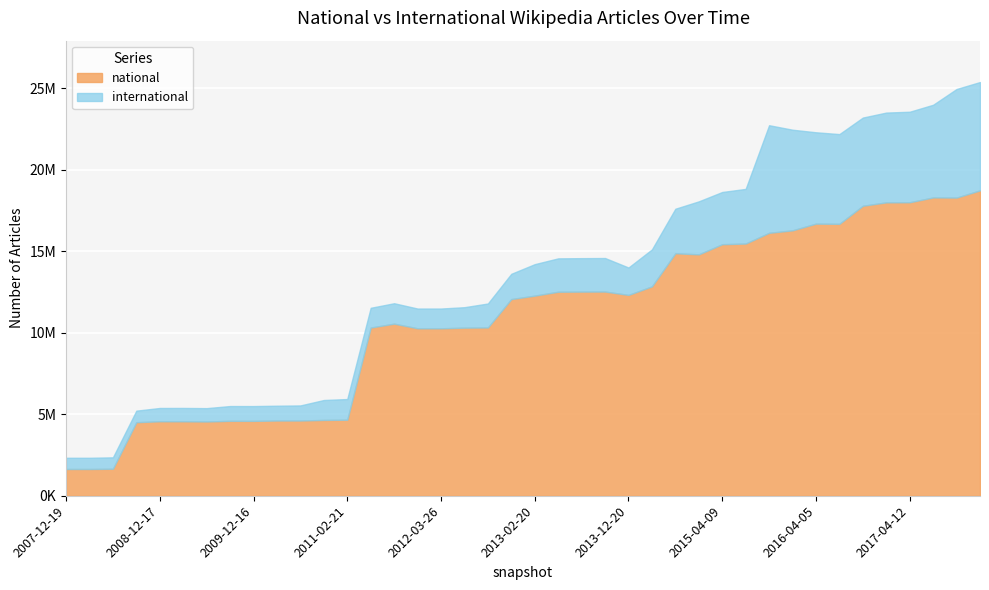

Reading right to left, list all the values displayed in this chart.

national: 2017-12-22=18745501	2017-10-12=18302696	2017-07-24=18311742	2017-04-12=18015863	2016-12-27=18009008	2016-10-07=17800737	2016-07-04=16691090	2016-04-05=16702914	2016-01-04=16291910	2015-10-01=16139630	2015-07-03=15481227	2015-04-09=15439998	2015-01-19=14816766	2014-09-08=14885690	2014-03-28=12853120	2013-12-20=12327321	2013-09-10=12533857	2013-07-09=12531194	2013-05-21=12522871	2013-02-20=12283524	2012-12-11=12072895	2012-10-31=10329222	2012-07-13=10318620	2012-03-26=10278412	2012-01-18=10278373	2011-09-05=10563520	2011-06-10=10325321	2011-02-21=4666501	2010-11-17=4654071	2010-07-26=4617136	2010-04-01=4617121	2009-12-16=4595417	2009-09-25=4598108	2009-06-17=4557314	2009-04-06=4569126	2008-12-17=4571310	2008-10-10=4514543	2008-06-27=1656322	2008-04-01=1642274	2007-12-19=1642274
international: 2017-12-22=6650400	2017-10-12=6666148	2017-07-24=5689178	2017-04-12=5557245	2016-12-27=5512360	2016-10-07=5413630	2016-07-04=5509586	2016-04-05=5609035	2016-01-04=6177268	2015-10-01=6605482	2015-07-03=3354730	2015-04-09=3206433	2015-01-19=3255149	2014-09-08=2732686	2014-03-28=2268615	2013-12-20=1683119	2013-09-10=2058932	2013-07-09=2053382	2013-05-21=2049256	2013-02-20=1933349	2012-12-11=1551961	2012-10-31=1472134	2012-07-13=1256209	2012-03-26=1213810	2012-01-18=1213716	2011-09-05=1253968	2011-06-10=1212029	2011-02-21=1270024	2010-11-17=1222897	2010-07-26=926822	2010-04-01=909621	2009-12-16=909621	2009-09-25=907959	2009-06-17=820919	2009-04-06=820760	2008-12-17=816540	2008-10-10=709377	2008-06-27=701190	2008-04-01=687850	2007-12-19=687850